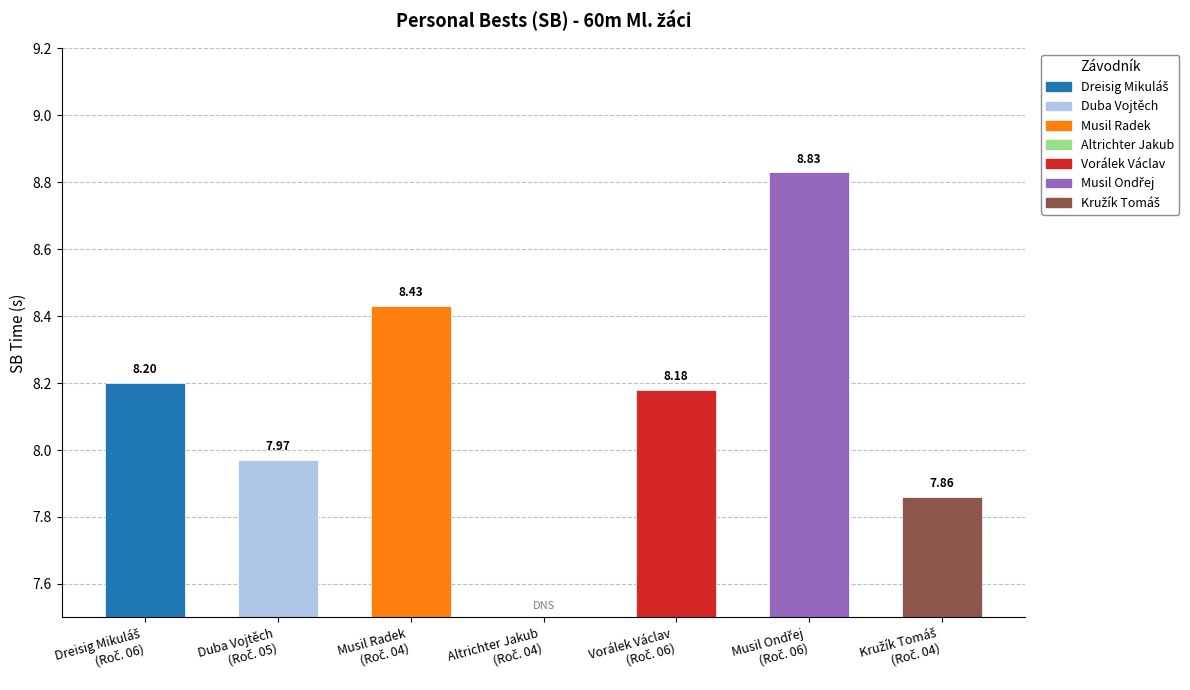

What value does the data have at Musil Radek?

8.4